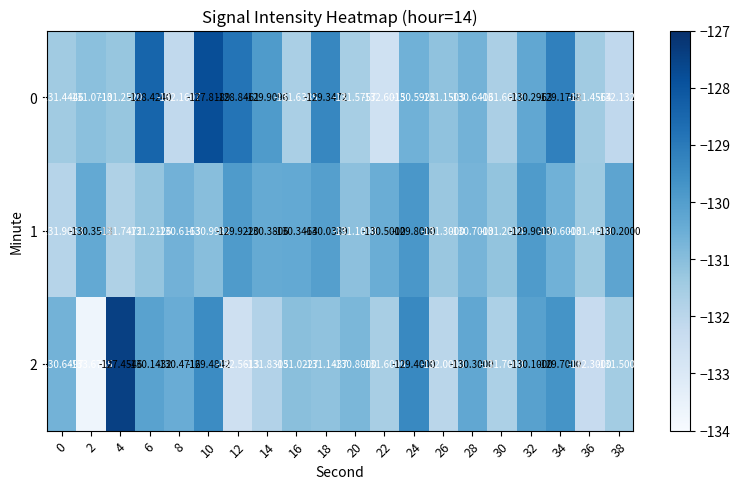

Rank the series by their average value, from lowest to highest.

2, 1, 0